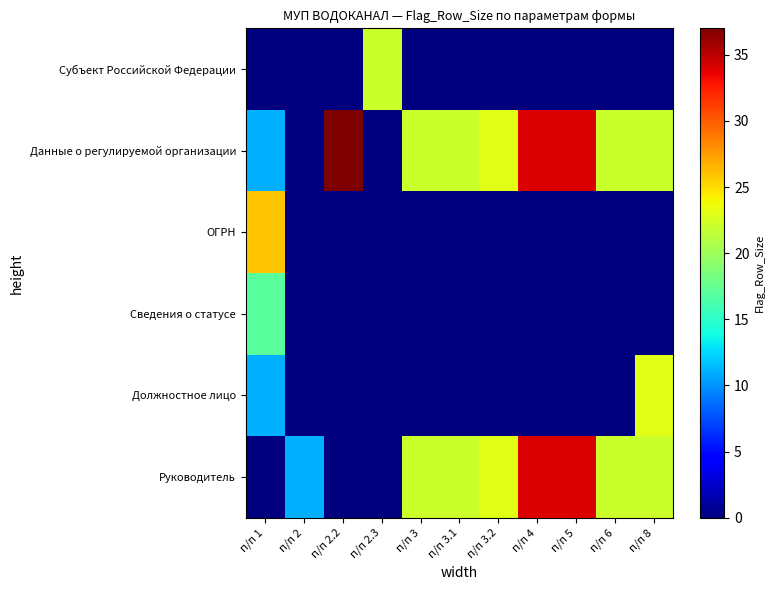

Rank the series by their maximum value, from highest to lowest.

Данные о регулируемой организации, Руководитель, ОГРН, Должностное лицо, Субъект Российской Федерации, Сведения о статусе